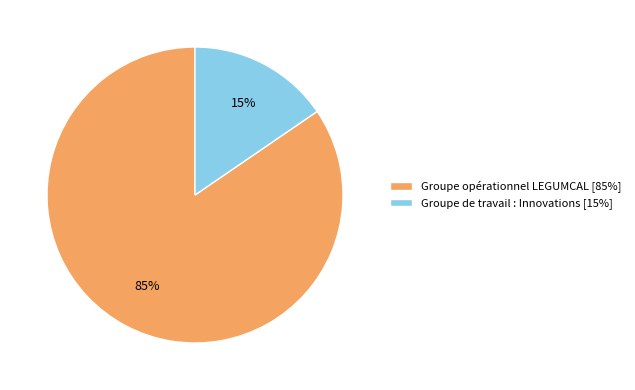

Rank the categories by value from highest to lowest.

Groupe opérationnel LEGUMCAL, Groupe de travail : Innovations